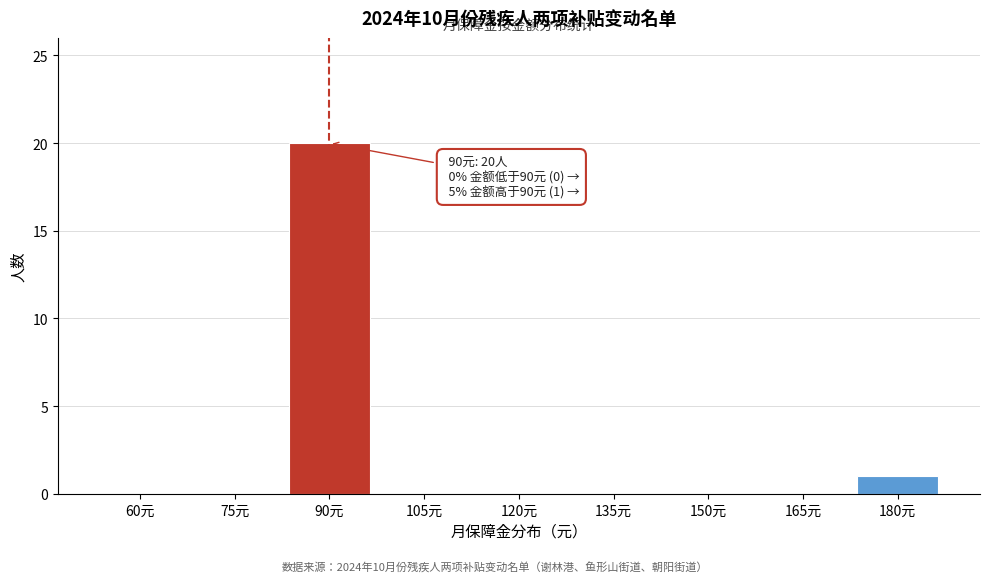

Reading left to right, extract all data points from this chart.

60元=0	75元=0	90元=20	105元=0	120元=0	135元=0	150元=0	165元=0	180元=1